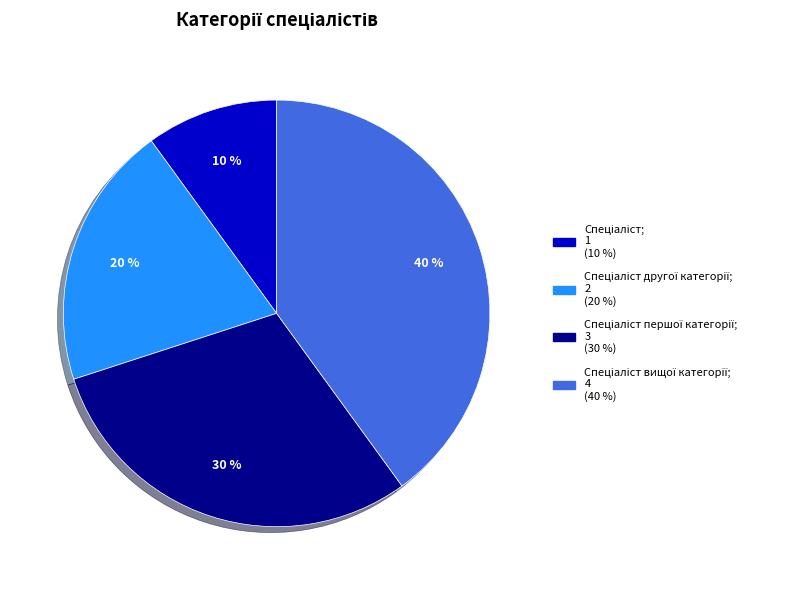

Does any single category account for the majority?

No